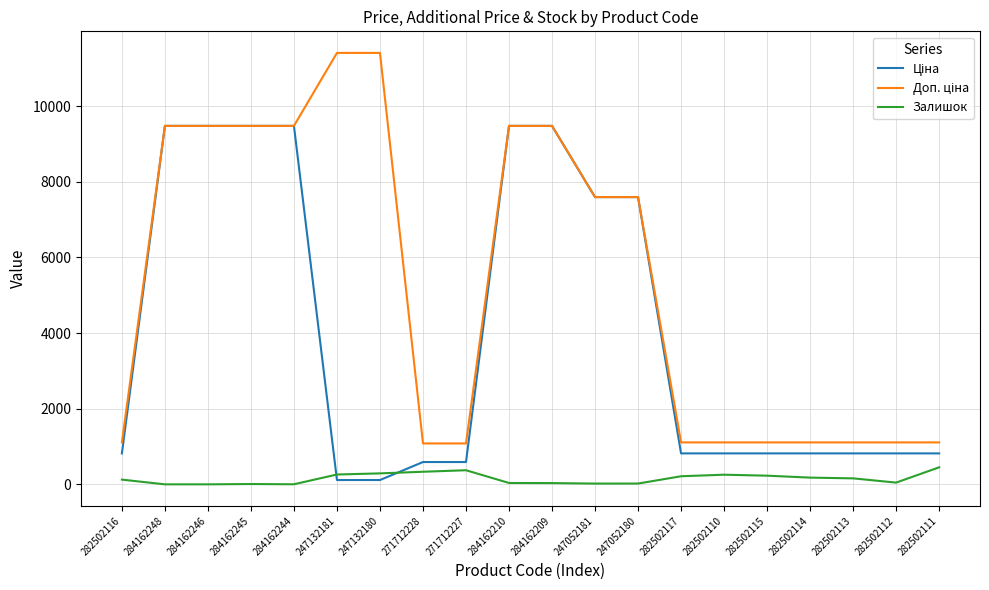

At how many categories does at least one series exceed 5082?

10